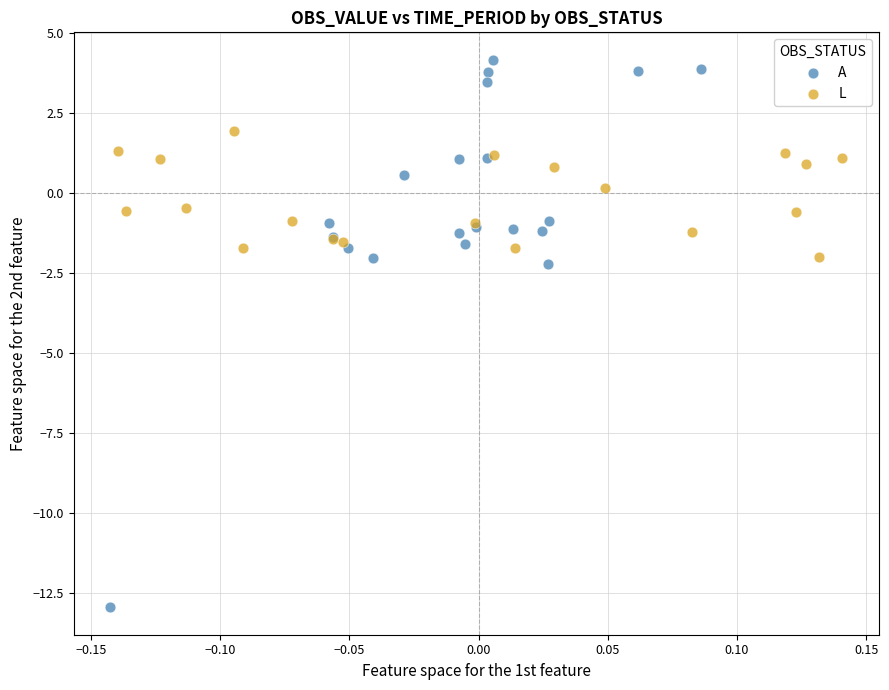

Which series has the widest spread of Y values?

A